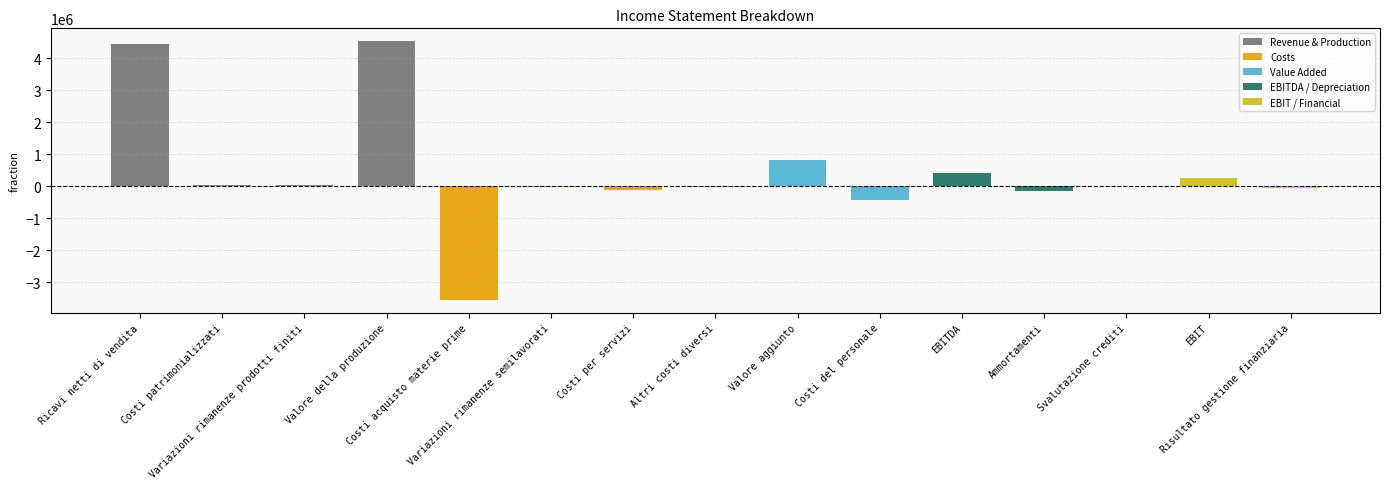

The value at EBITDA is 403900. True or false?

True